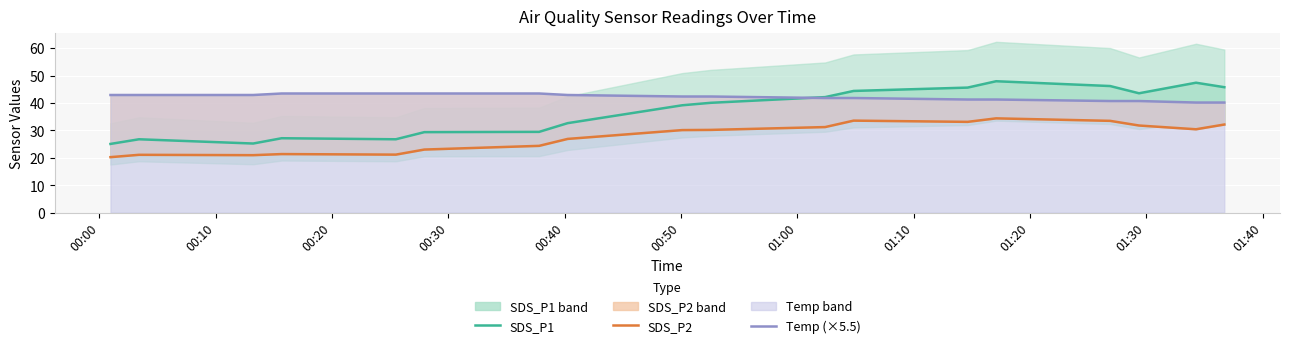

What is the difference between the maximum and second lowest values in the SDS_P2 series?

13.4